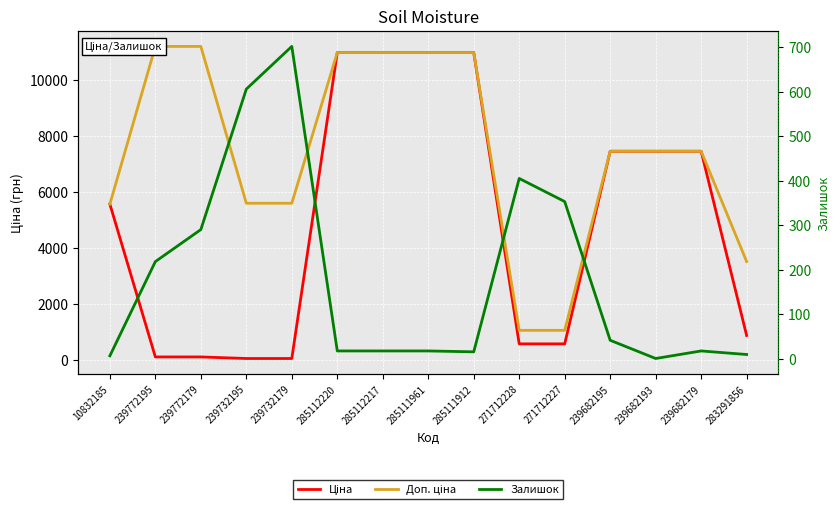

Reading right to left, list all the values displayed in this chart.

Ціна: 283291856=878.0	239682179=7444.6	239682193=7444.6	239682195=7444.6	271712227=578.1	271712228=578.1	285111912=10964.4	285111961=10964.4	285112217=10964.4	285112220=10964.4	239732179=55.9	239732195=55.9	239772179=111.8	239772195=111.8	10832185=5560.3
Доп. ціна: 283291856=3511.9	239682179=7444.6	239682193=7444.6	239682195=7444.6	271712227=1060.0	271712228=1060.0	285111912=10964.4	285111961=10964.4	285112217=10964.4	285112220=10964.4	239732179=5591.0	239732195=5591.0	239772179=11182.0	239772195=11182.0	10832185=5560.3
Залишок: 283291856=9.0	239682179=17.0	239682193=0.0	239682195=41.0	271712227=353.0	271712228=405.0	285111912=15.0	285111961=17.0	285112217=17.0	285112220=17.0	239732179=702.0	239732195=606.0	239772179=290.0	239772195=218.0	10832185=6.0